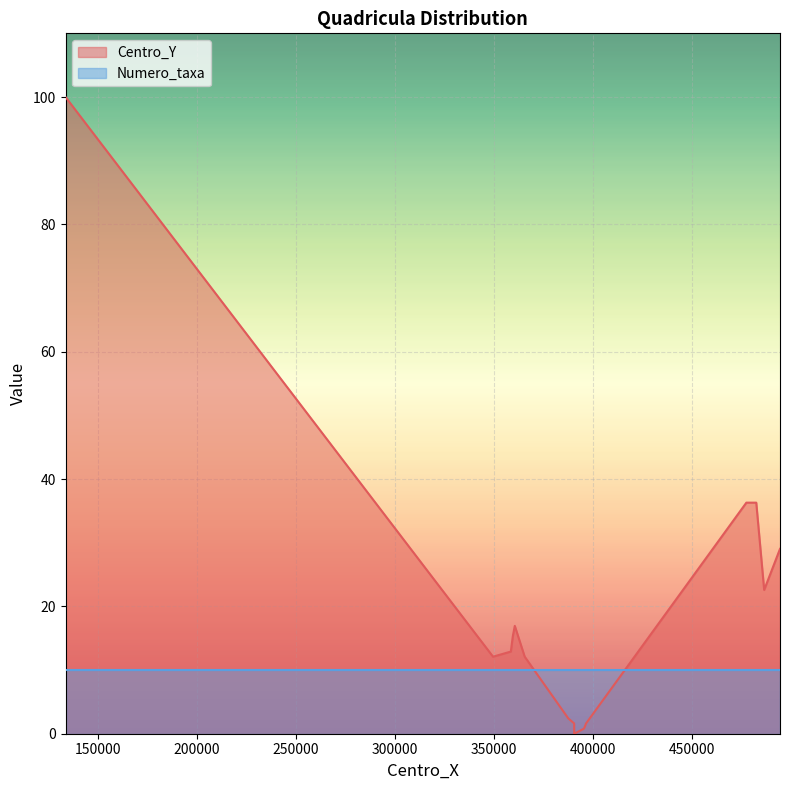

At which category does the chart reach its minimum across all series?

390500